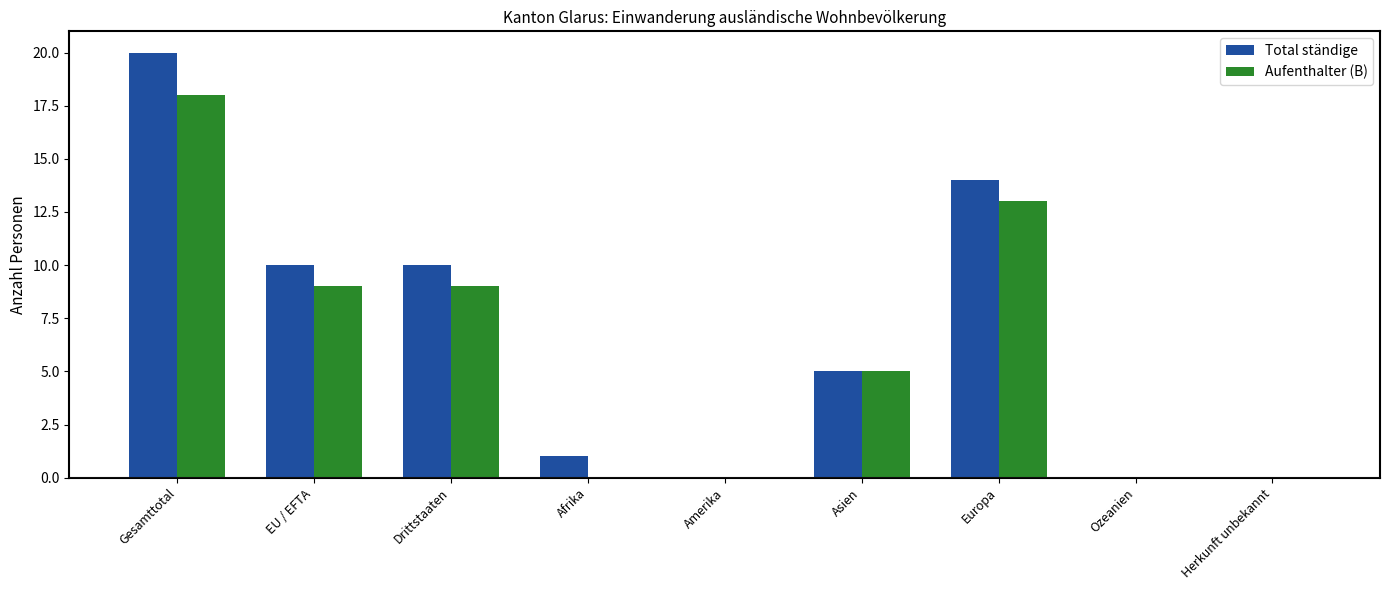

The value of Aufenthalter (B) at EU / EFTA is 9. True or false?

True